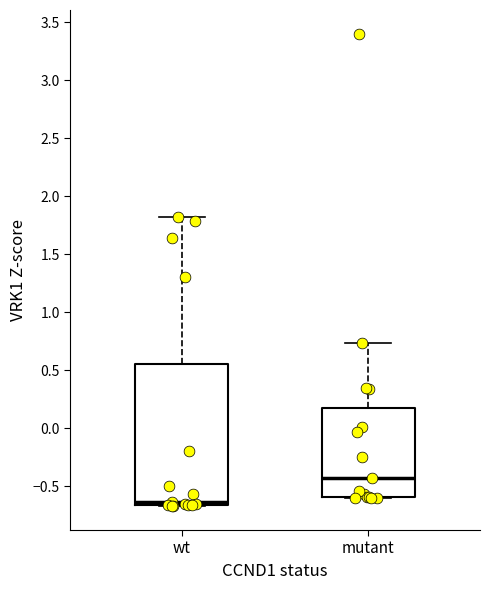

Reading left to right, read every box against the y-axis: the position of its median line, the range the box covers, and the ends of its whiskers. The values are not printed on the chart, so give them approximately, as read against the axis.

wt: median -0.65 (just above the box's lower edge), box -0.65 to 0.55, whiskers -0.70 to 1.80
mutant: median -0.45, box -0.60 to 0.15, whiskers -0.60 to 0.75